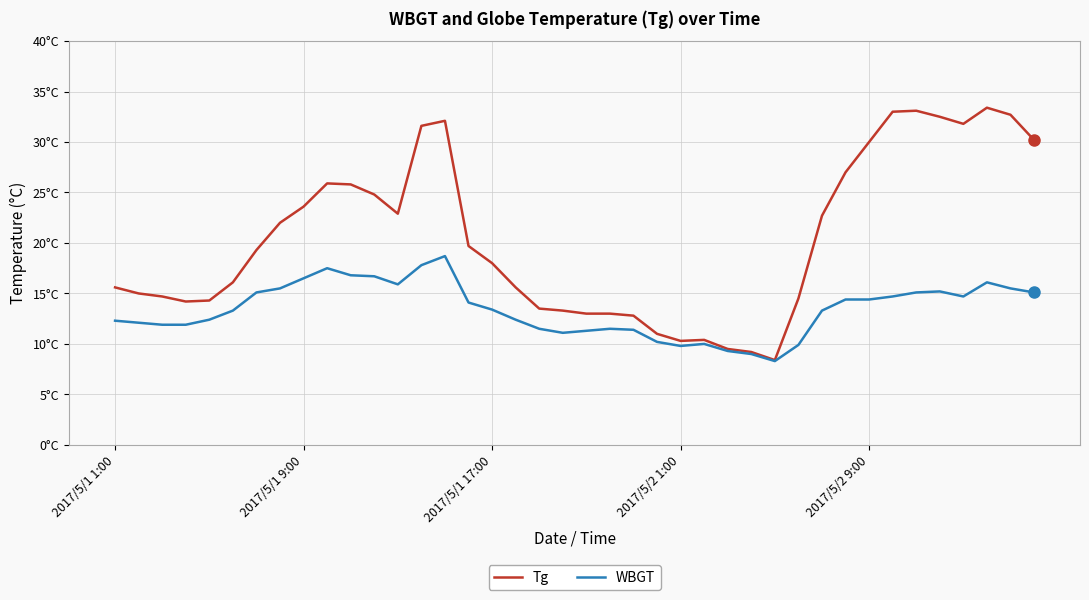

What are all the series names shown in the legend?

Tg, WBGT